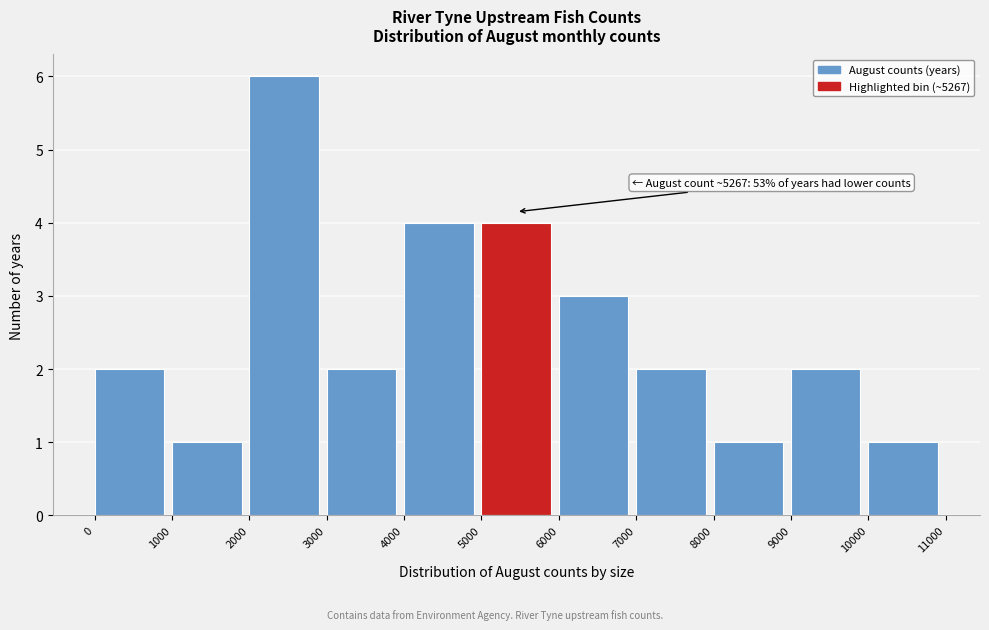

Which range on the x-axis has the tallest bar?

2000 to 3000